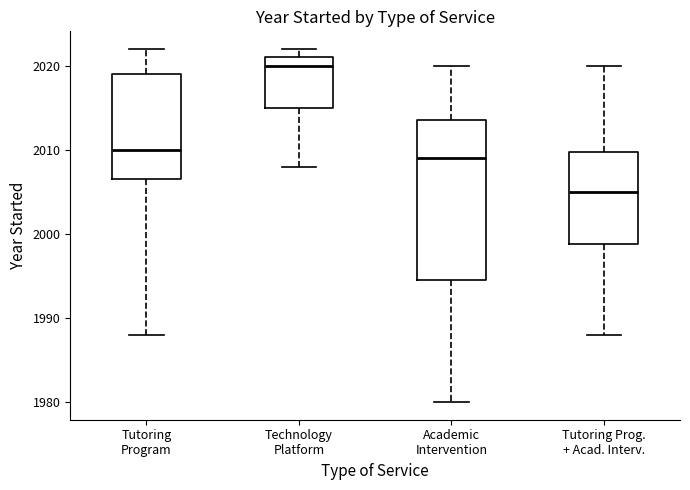

Where does the median line of the box for Technology Platform sit on the y-axis? The values are not printed on the chart, so give them approximately, as read against the axis.

2020